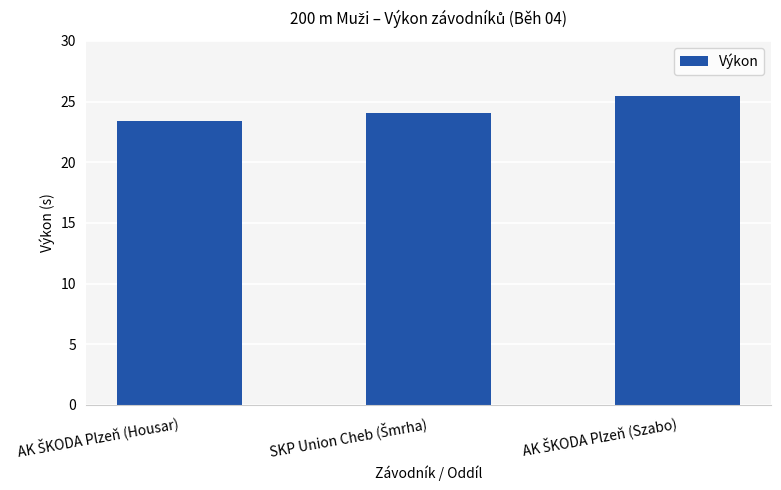

What is the value of the 1st bar from the left?

23.4